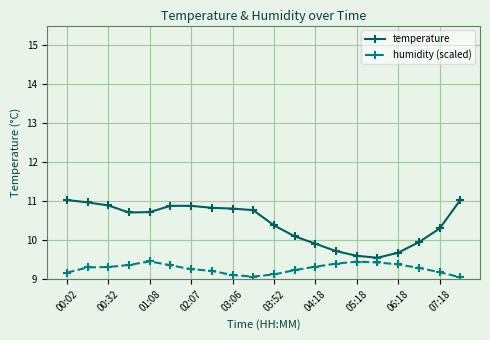

How many lines are shown in the chart?

2